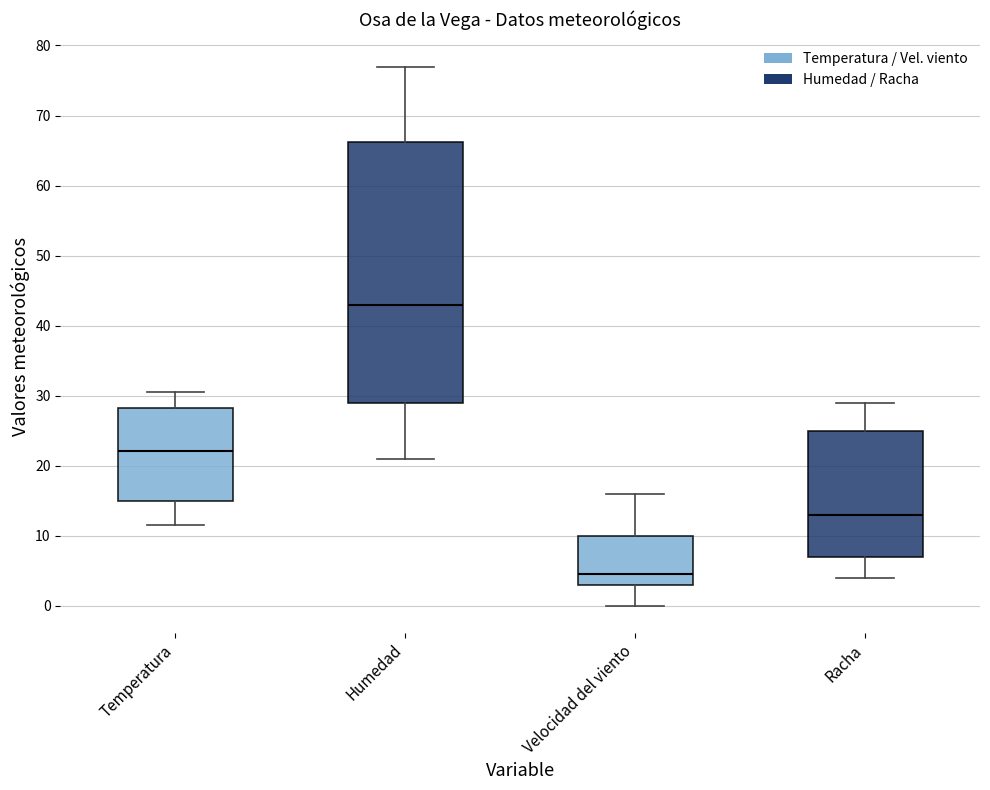

Reading left to right, read every box against the y-axis: the position of its median line, the range the box covers, and the ends of its whiskers. The values are not printed on the chart, so give them approximately, as read against the axis.

Temperatura: median 22, box 15 to 28, whiskers 12 to 31
Humedad: median 43, box 29 to 66, whiskers 21 to 77
Velocidad del viento: median 5, box 3 to 10, whiskers 0 to 16
Racha: median 13, box 7 to 25, whiskers 4 to 29